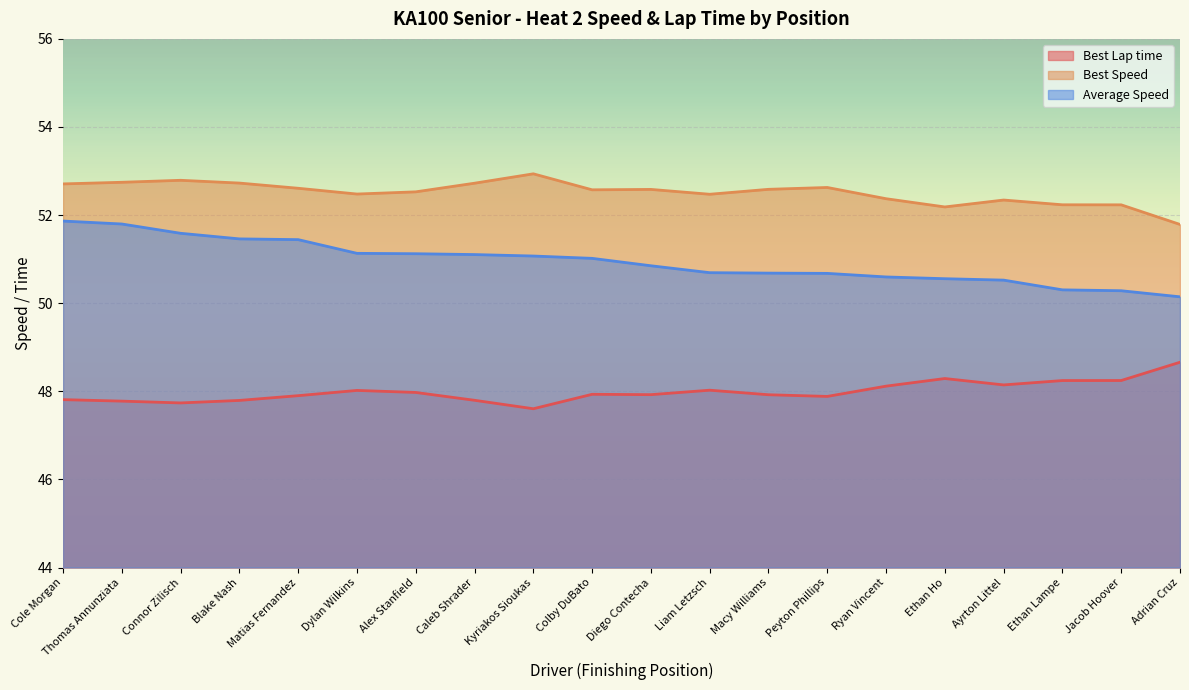

How many lines are shown in the chart?

3